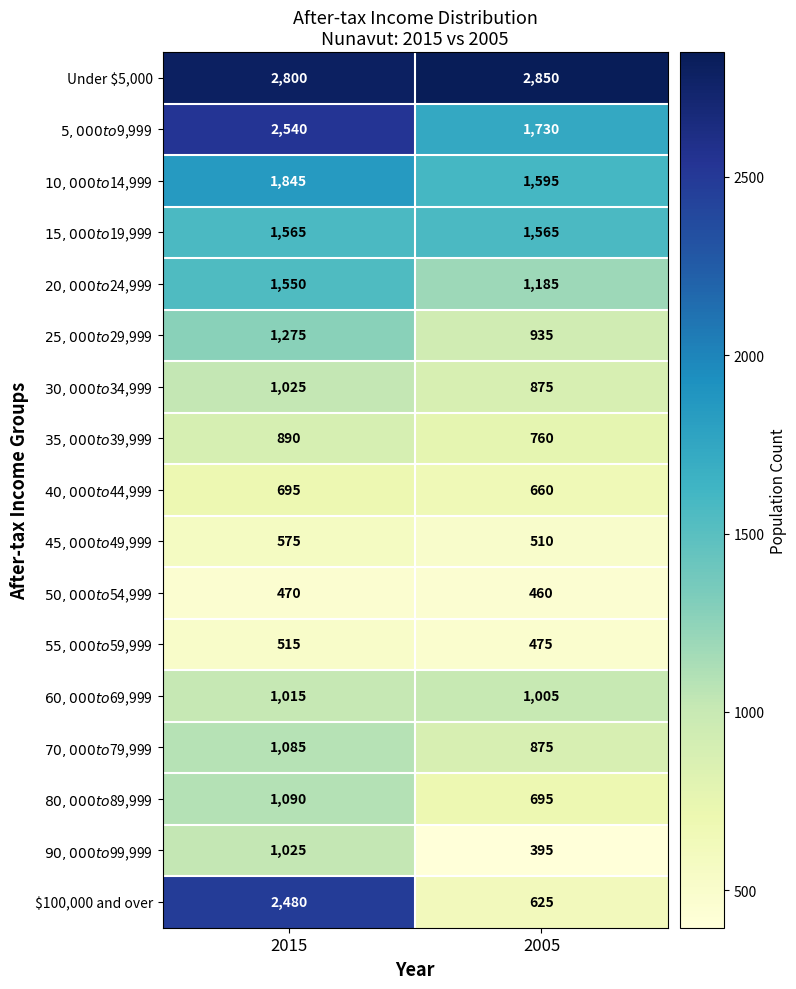

What is the sum of the $100,000 and over values at 2005 and 2015?

3105